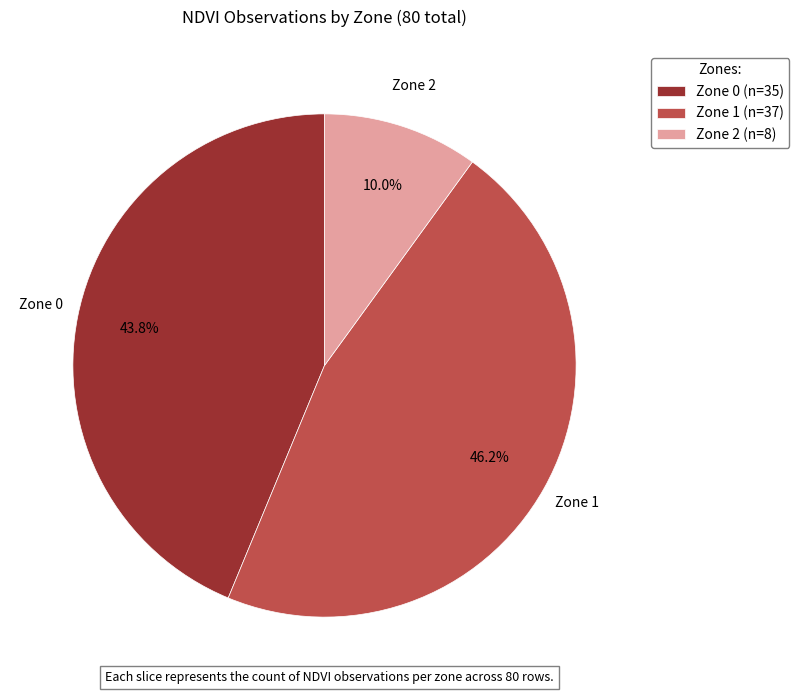

How many slices are in this pie chart?

3